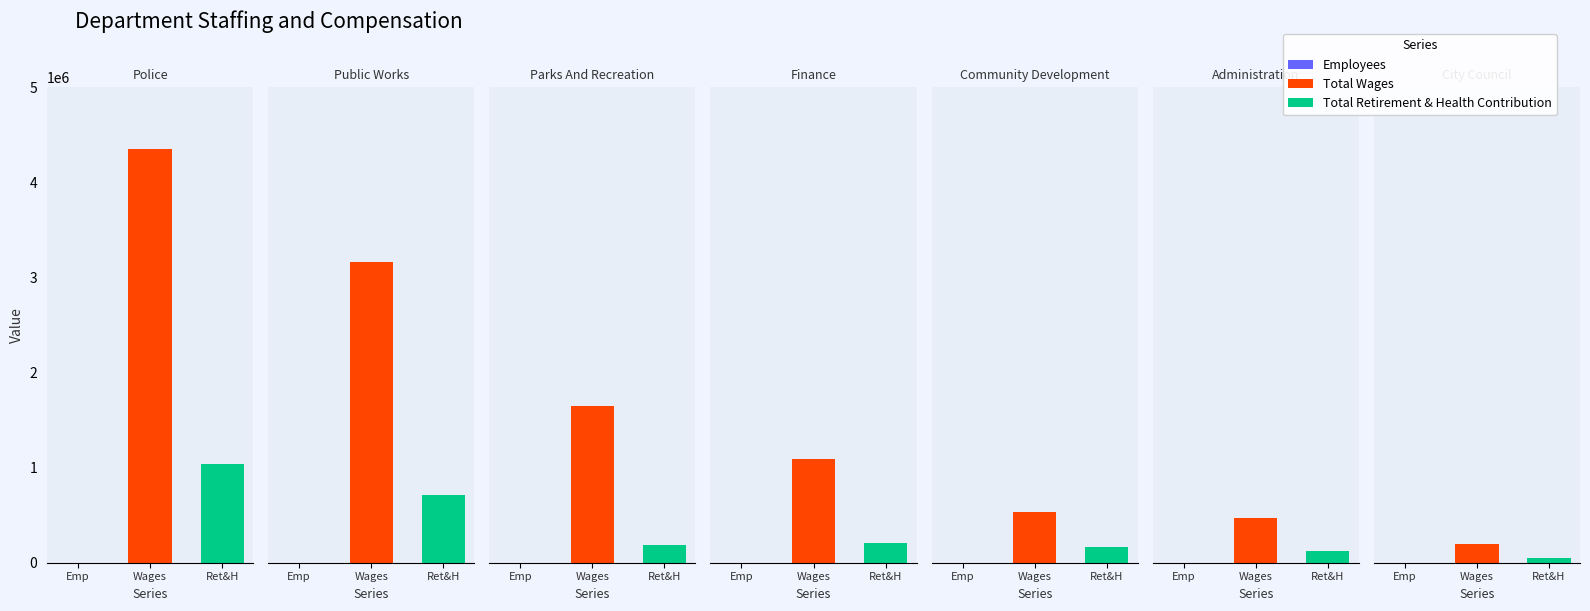

The value of Employees at Parks And Recreation is 77. True or false?

False